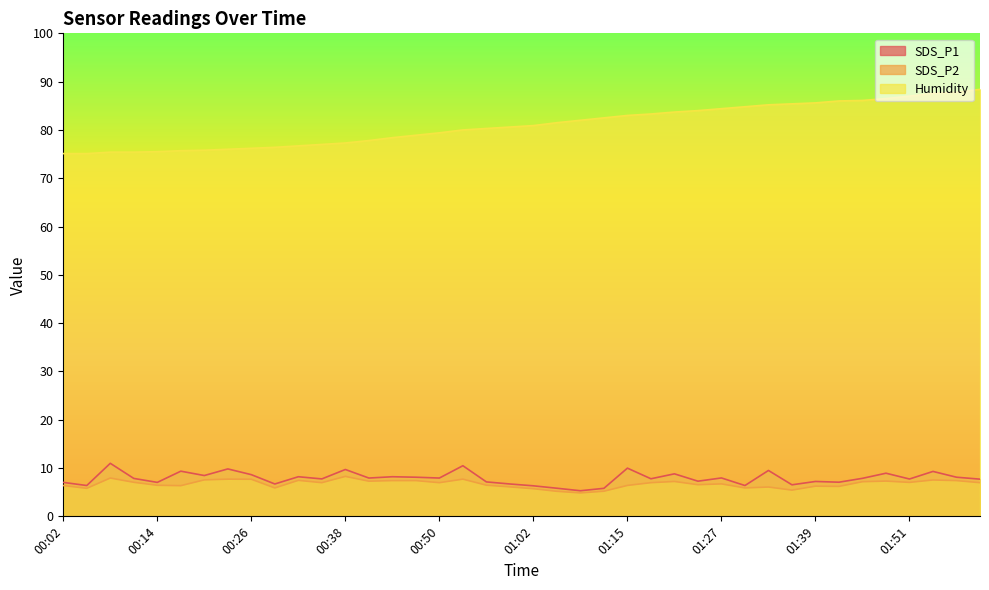

How many lines are shown in the chart?

3